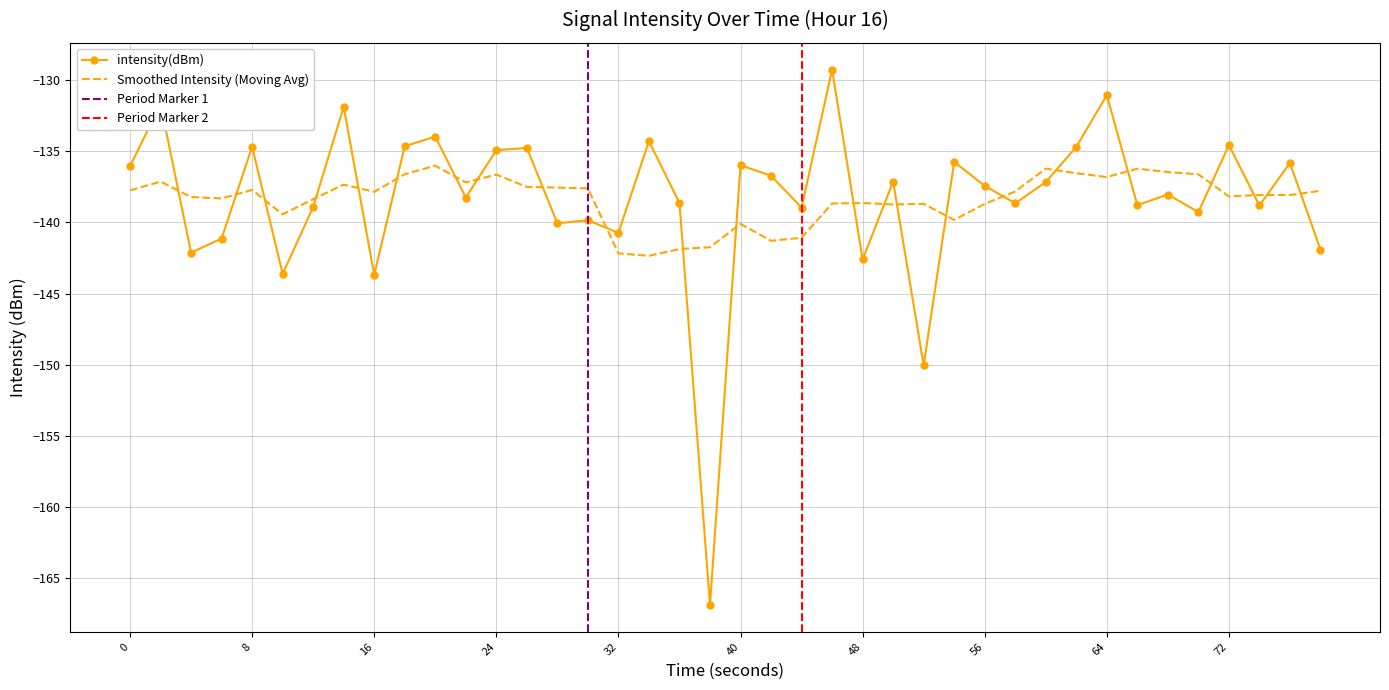

What is the minimum value for Smoothed Intensity (Moving Avg)?

-142.3